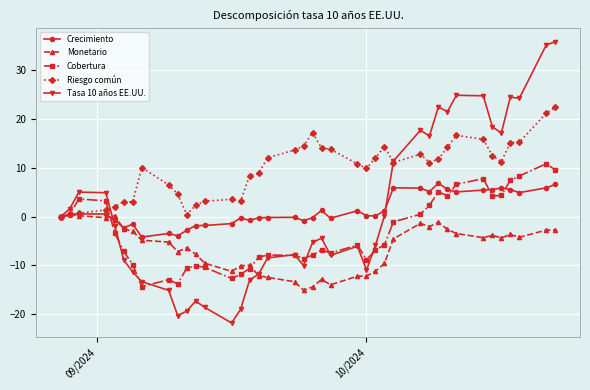

True or false: Riesgo común and Cobertura intersect in this chart.

True